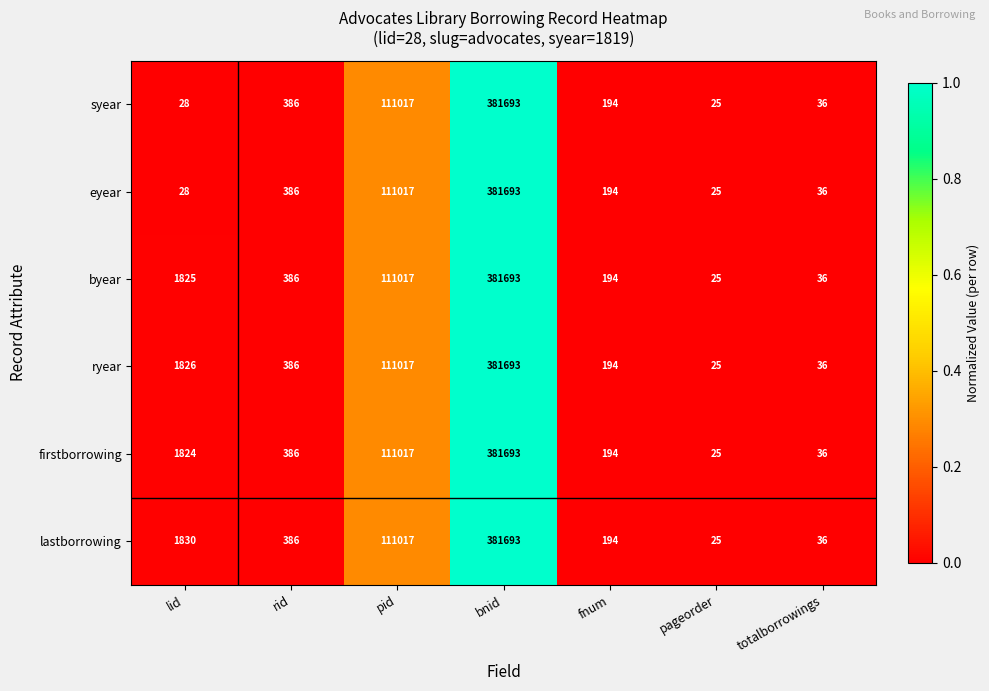

Is the value of syear at bnid greater than the value of byear at rid?

Yes